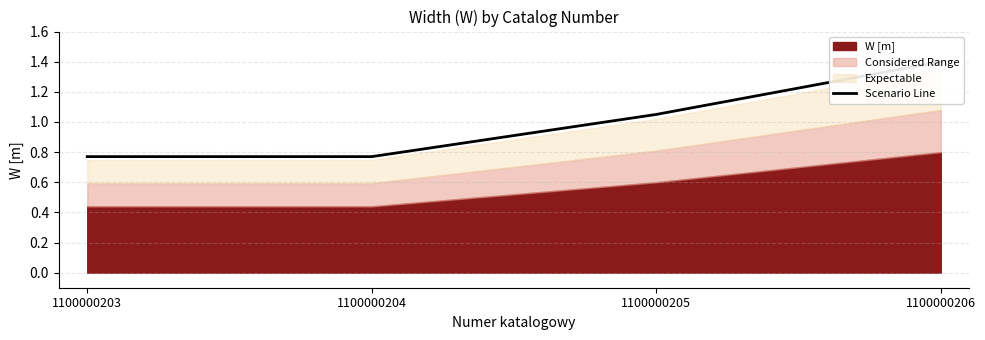

The value at 1100000205 is 0.7. True or false?

False